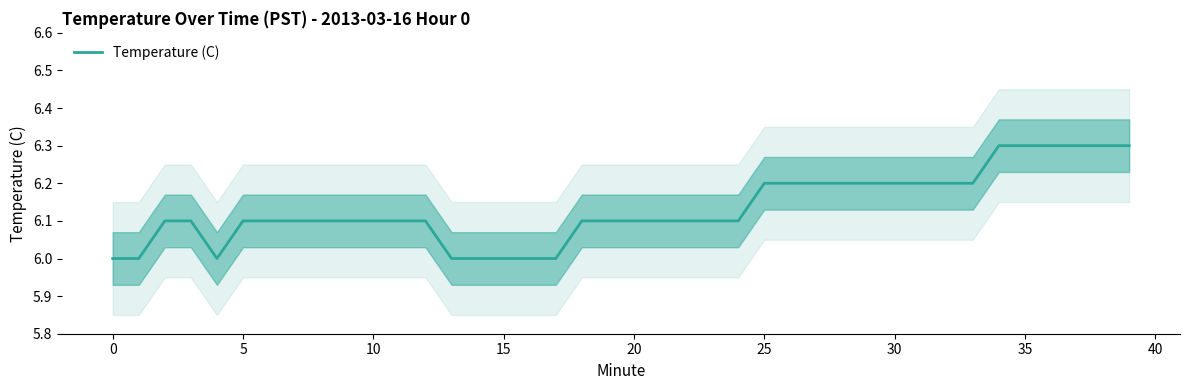

Reading left to right, what are all the values shown in this chart?

6.0	6.0	6.1	6.1	6.0	6.1	6.1	6.1	6.1	6.1	6.1	6.1	6.1	6.0	6.0	6.0	6.0	6.0	6.1	6.1	6.1	6.1	6.1	6.1	6.1	6.2	6.2	6.2	6.2	6.2	6.2	6.2	6.2	6.2	6.3	6.3	6.3	6.3	6.3	6.3